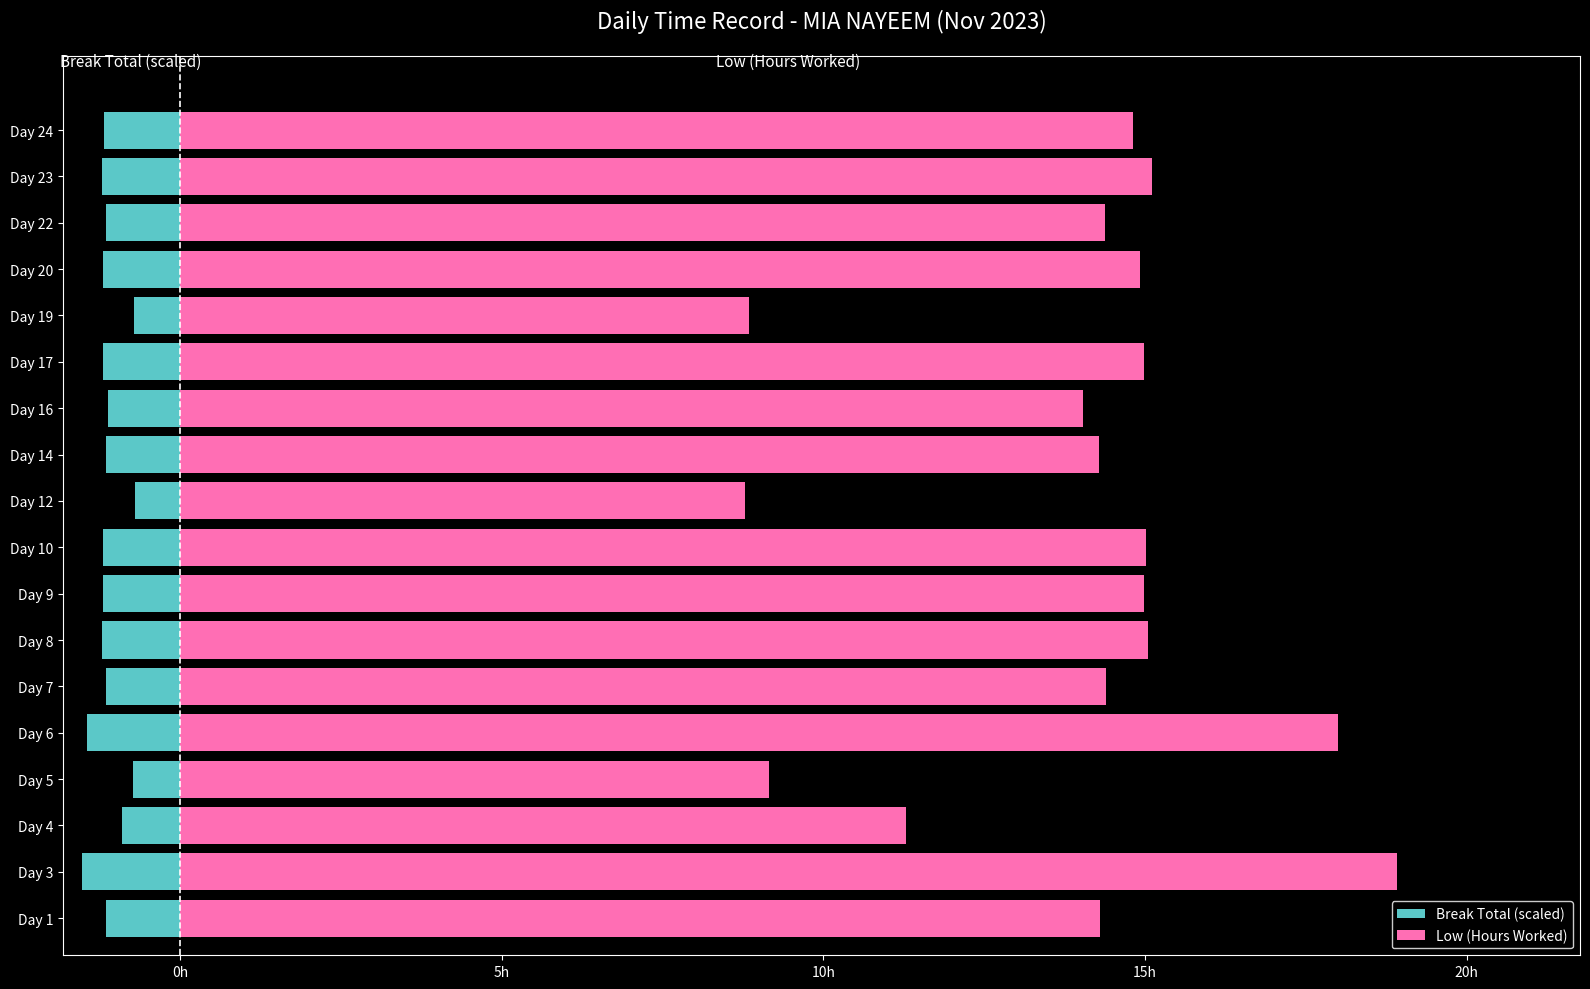

What is the value of the Low (Hours Worked) bar at the 5th from the left?

18.0